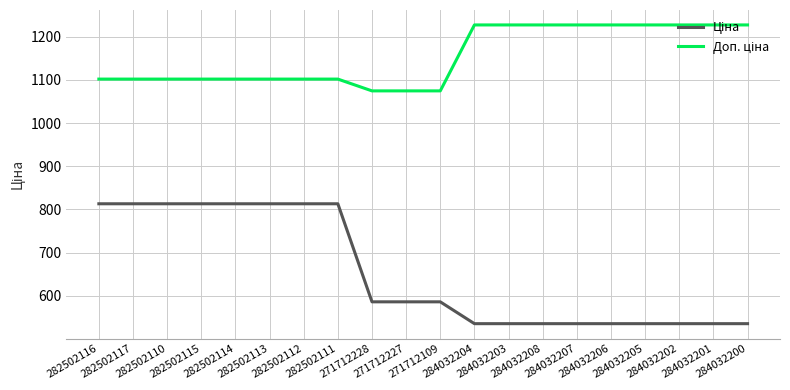

What is the value of the Доп. ціна point at the 11th from the left?

1074.5